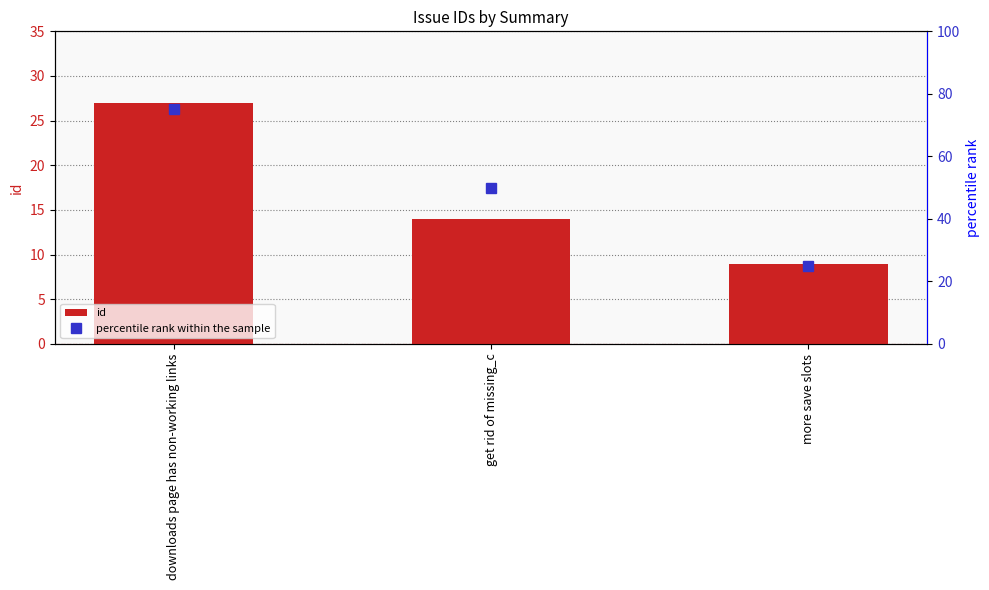

What is the difference between the maximum and minimum values in the percentile rank within the sample series?

50